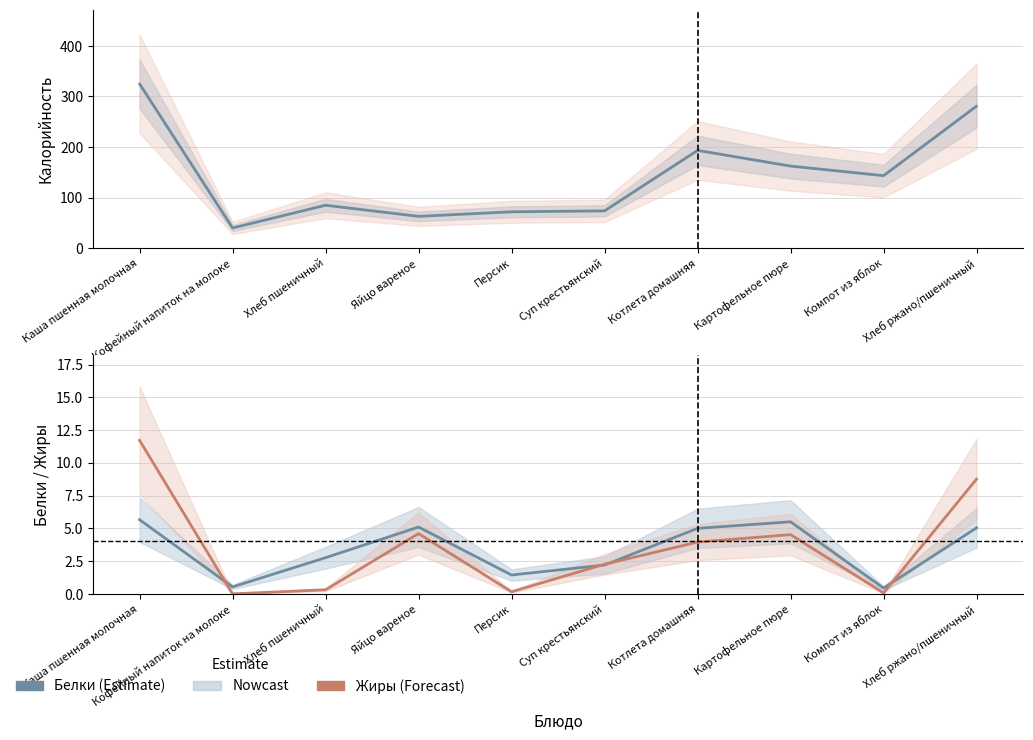

What is the sum of all Калорийность values?

1438.9